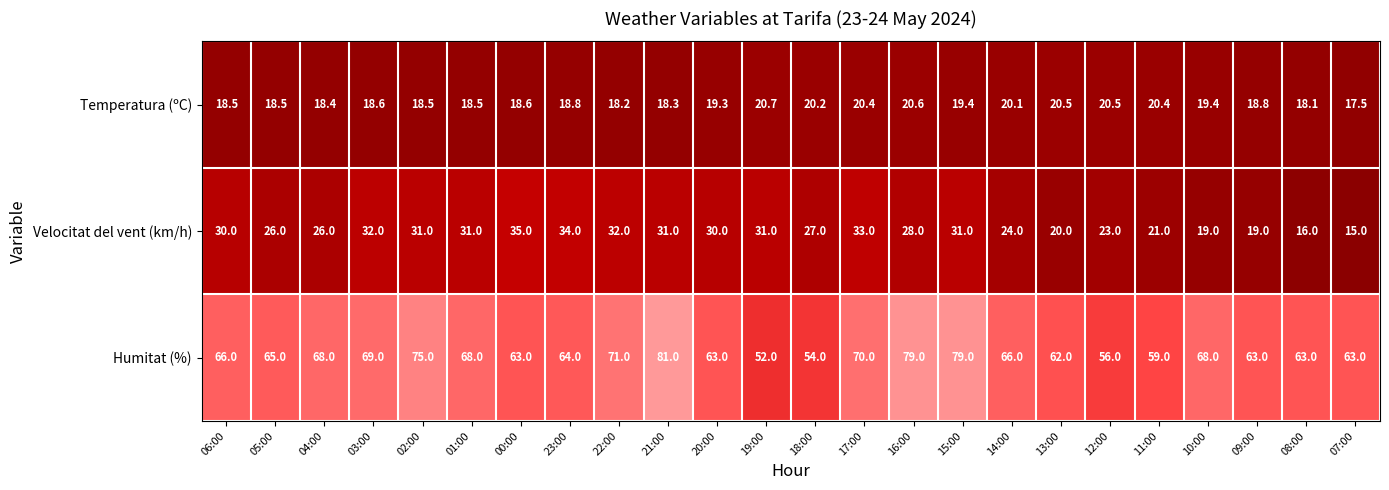

How many distinct data groups are displayed?

3